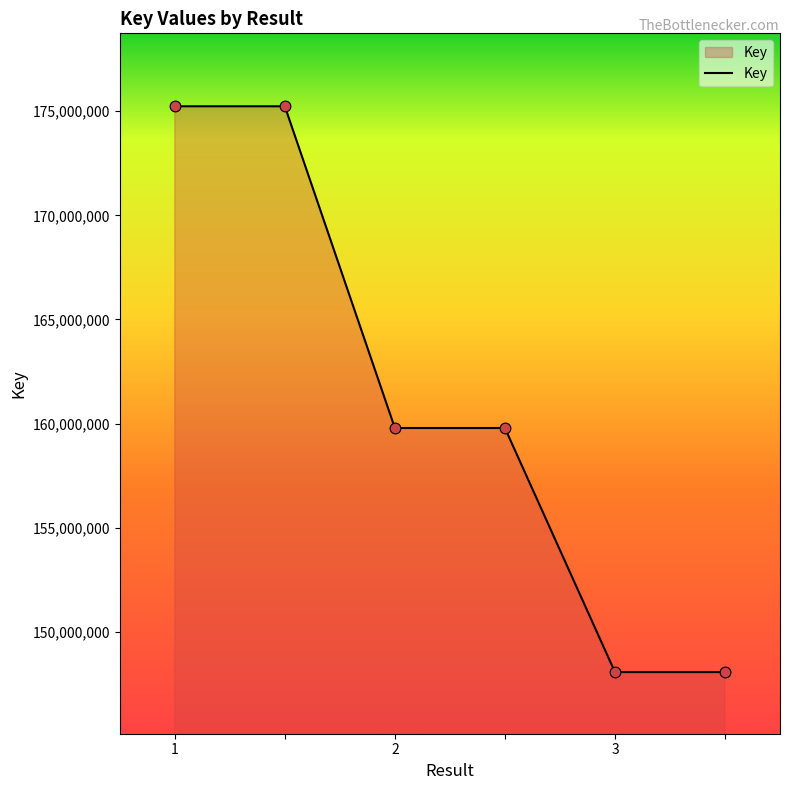

What is the average value?

161030007